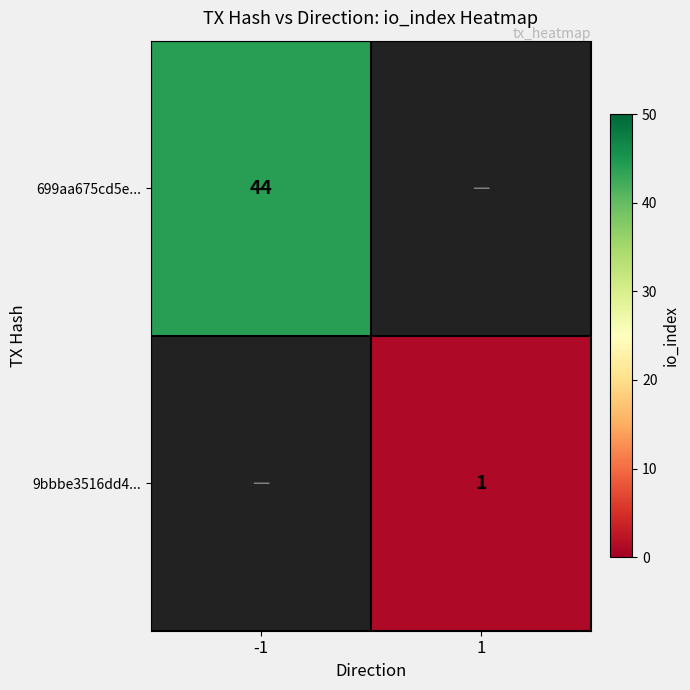

At how many categories does at least one series exceed 5?

1